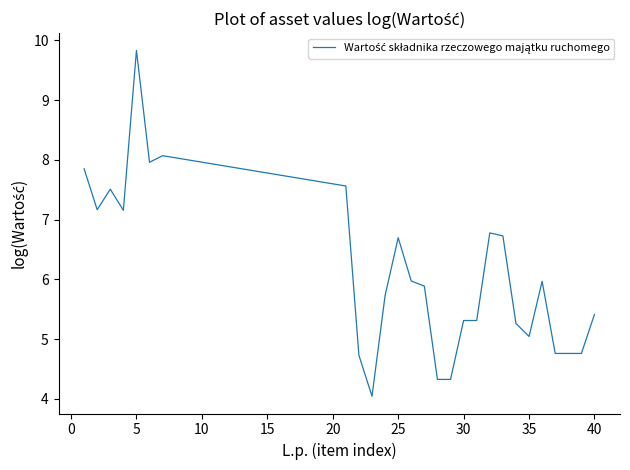

What is the difference between the second highest and second lowest values?

3.7